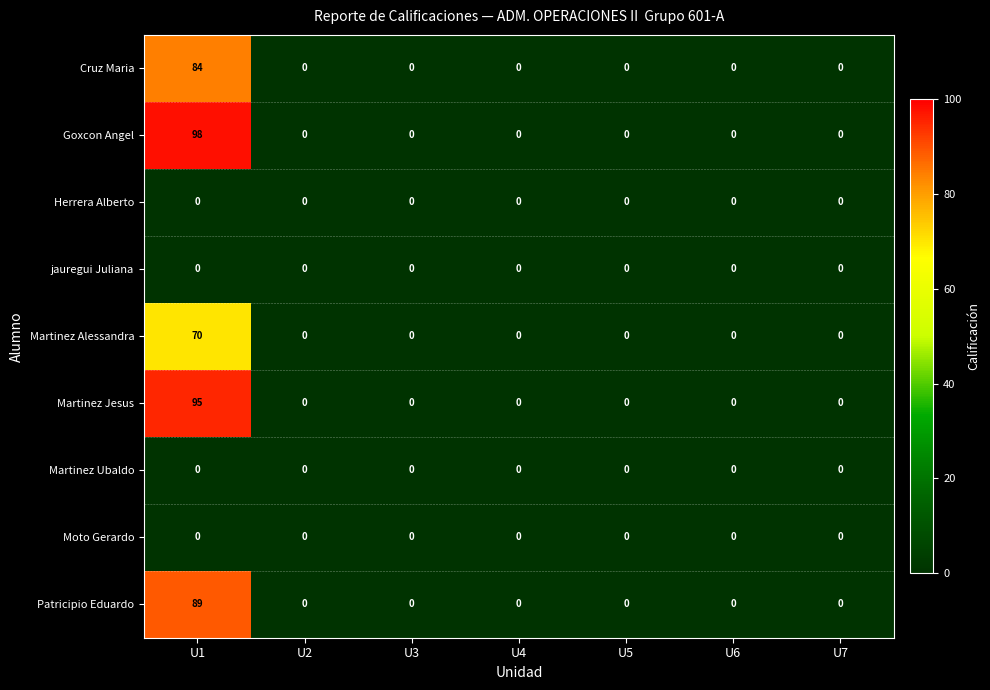

The value of Martinez Ubaldo at U4 is 0. True or false?

True